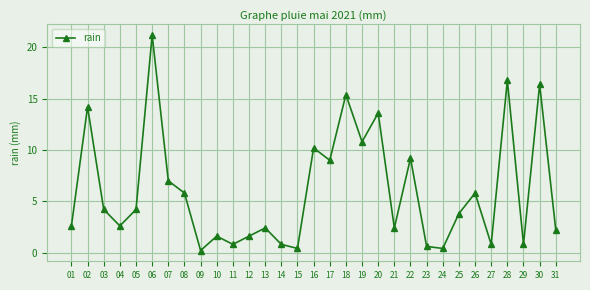

Read the value at 17.

9.0